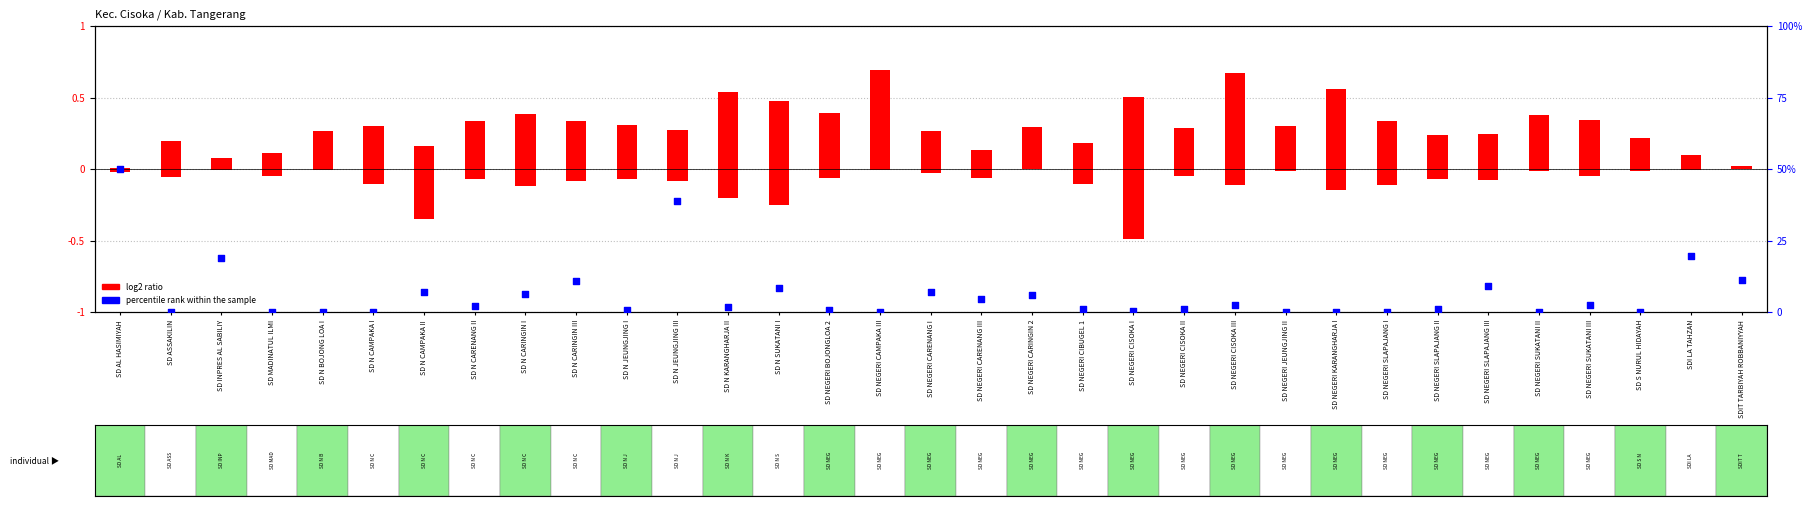

Is the value of log2 ratio at SD MADINATUL ILMI greater than the value of percentile rank within the sample at SD N SUKATANI I?

No